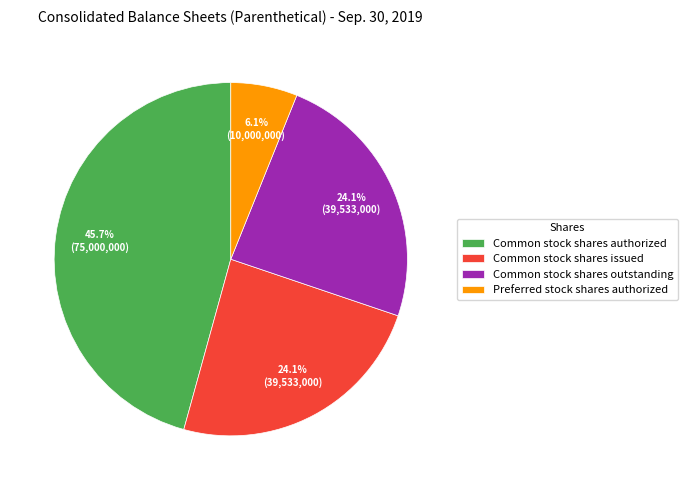

What percentage is NOT represented by Common stock shares issued?

75.9%